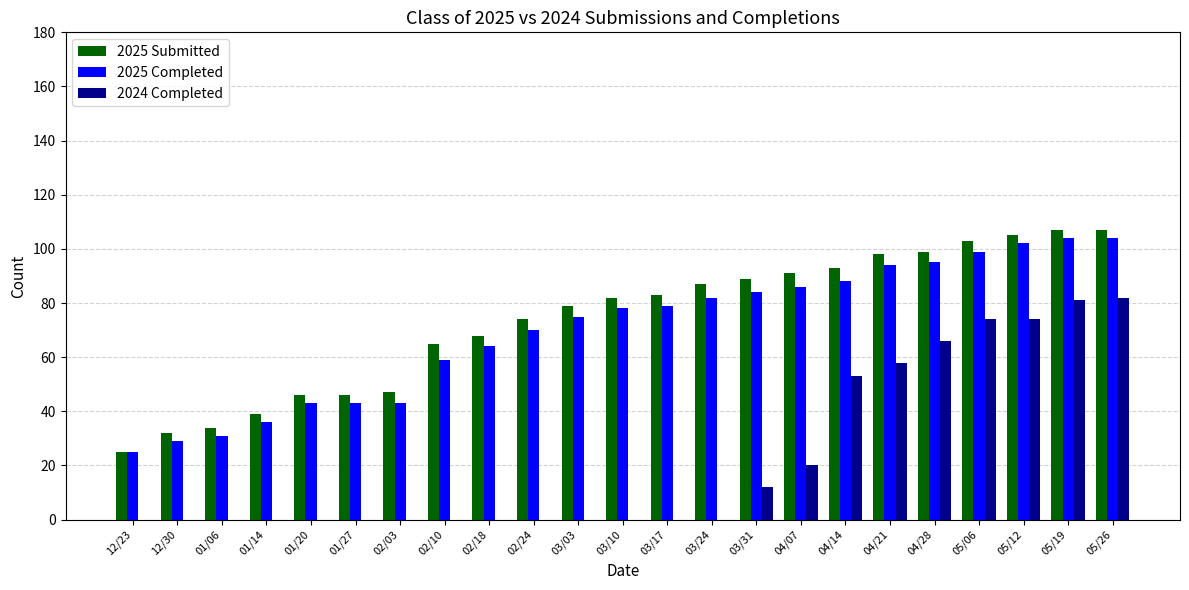

Is it true that 2025 Submitted equals 75 at 01/20?

False